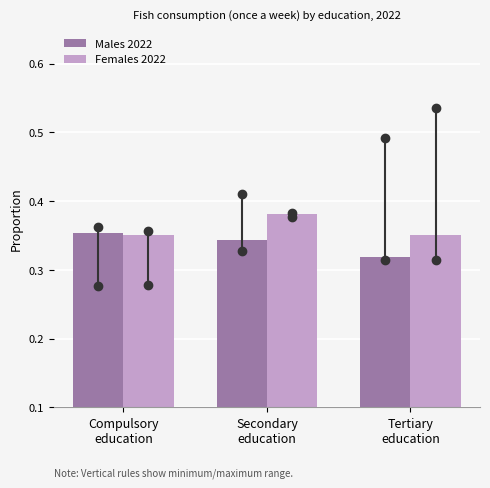

What is the sum of all Females 2022 values?

1.1